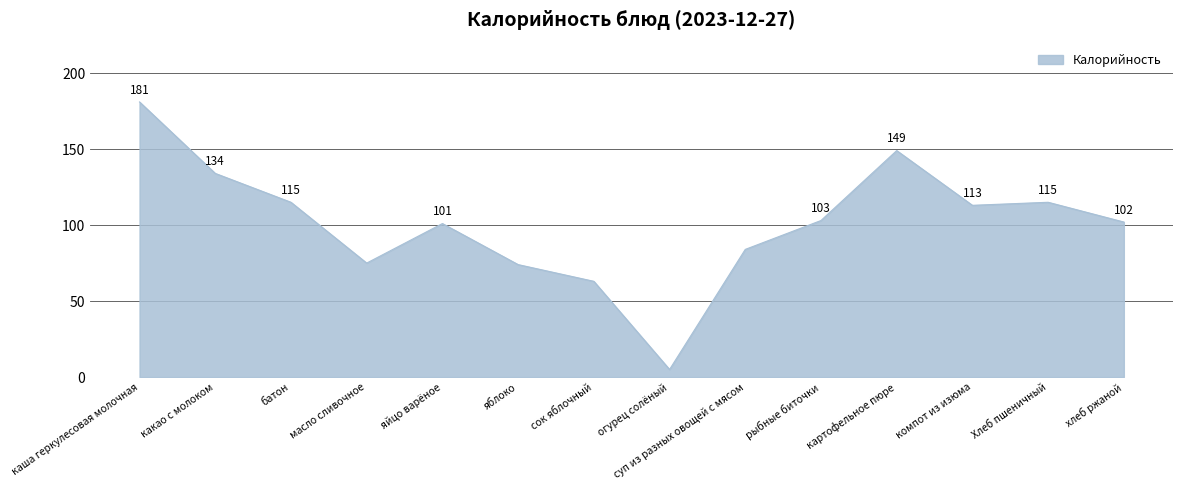

Reading left to right, transcribe all the data shown in this chart.

181	134	115	75	101	74	63	5	84	103	149	113	115	102